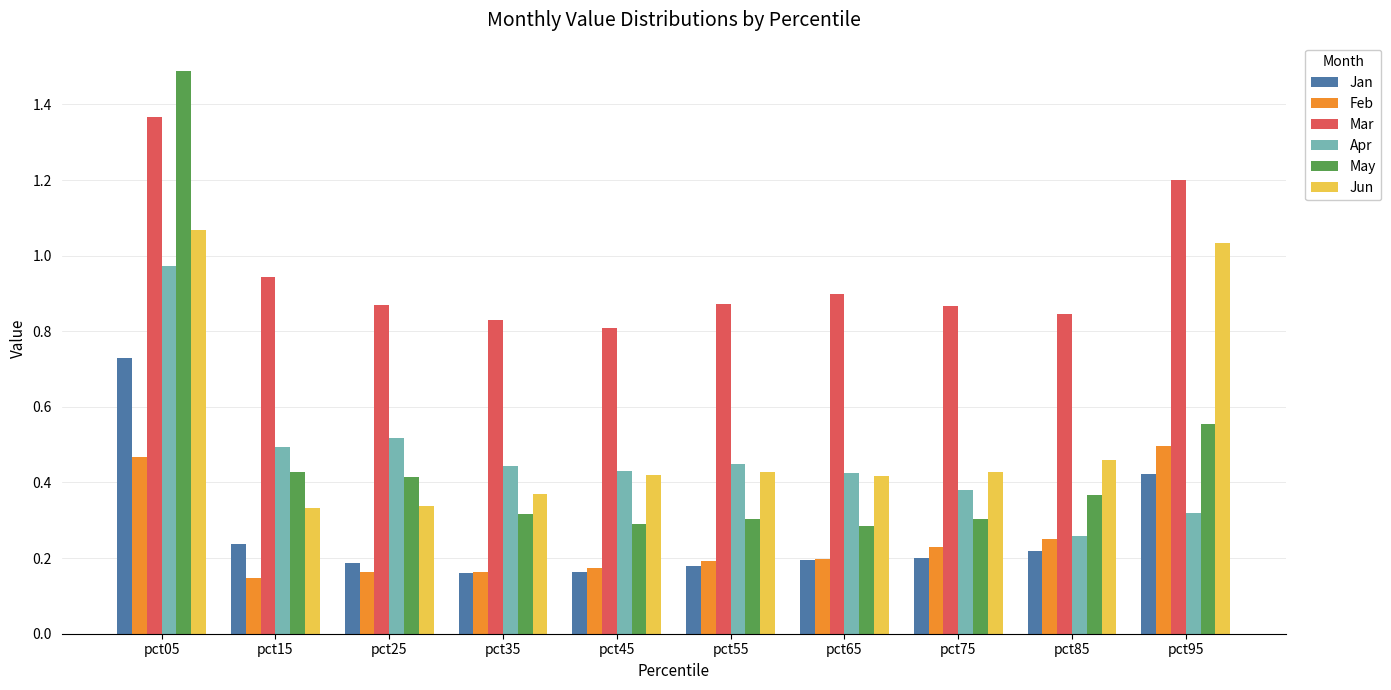

At pct25, list the series in order from largest to smallest.

Mar, Apr, May, Jun, Jan, Feb